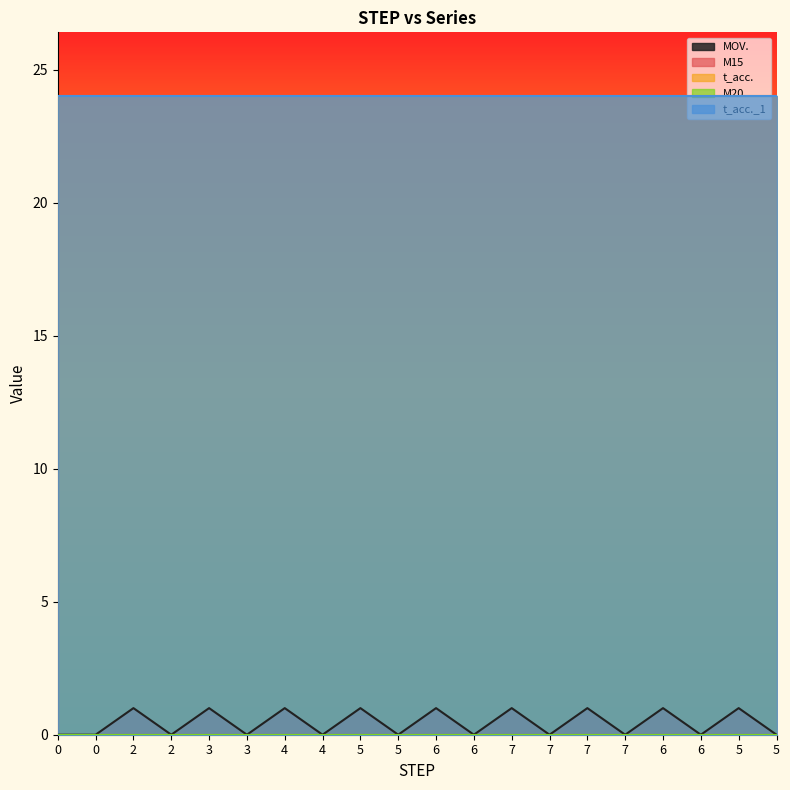

The t_acc. series shows 11 at 7. True or false?

False